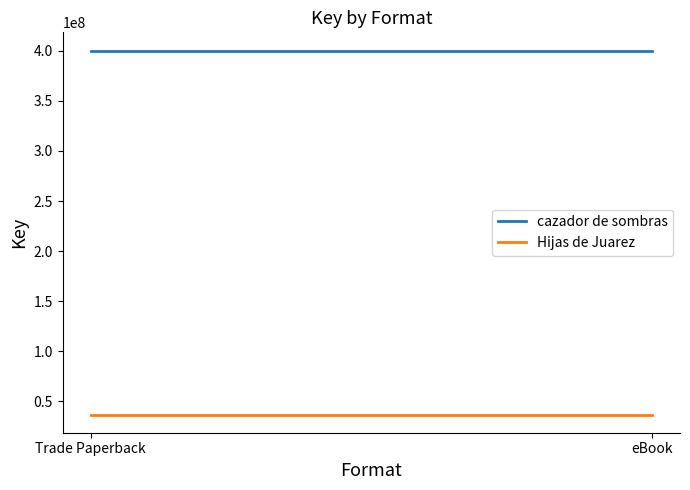

Where is cazador de sombras nearest to the value 400250619?

Trade Paperback